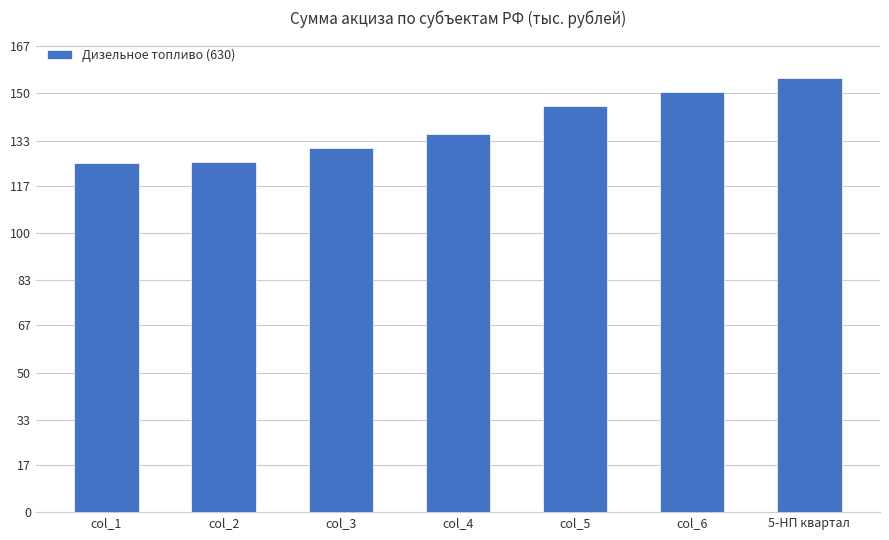

The chart shows a value of 135.4 at col_4. True or false?

True